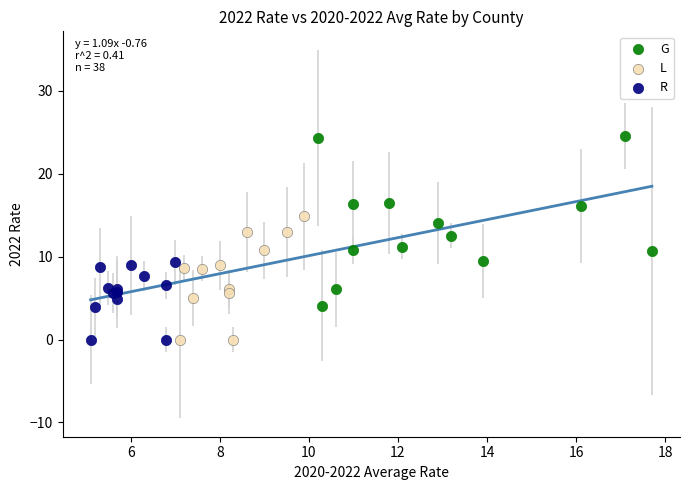

Which series contains the highest Y value?

G